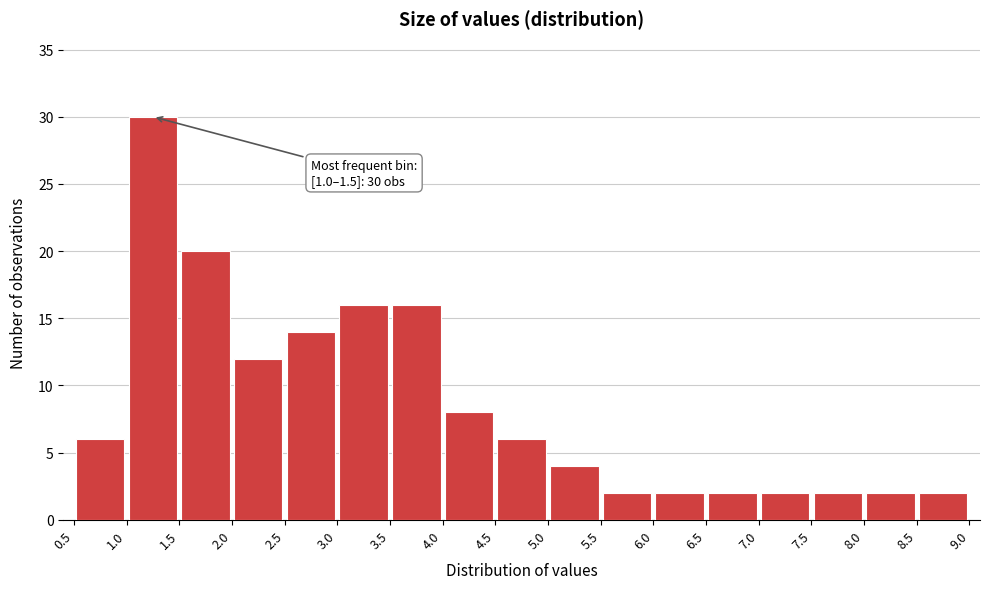

Over which range of the x-axis is the bar tallest?

1.0 to 1.5